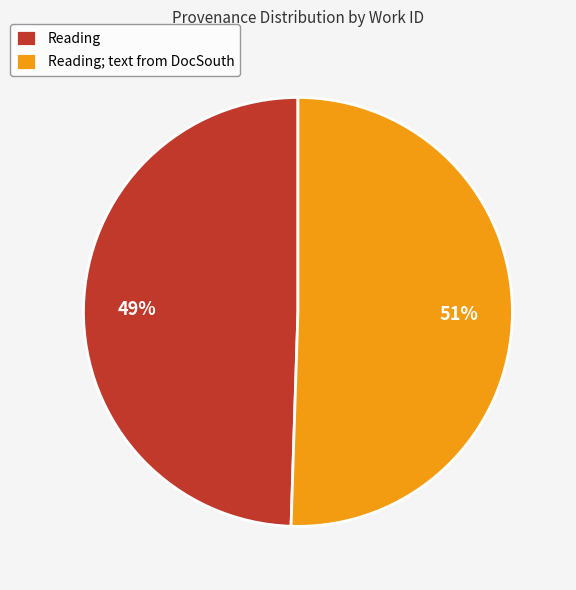

To the nearest percent, what is the average slice percentage?

50%